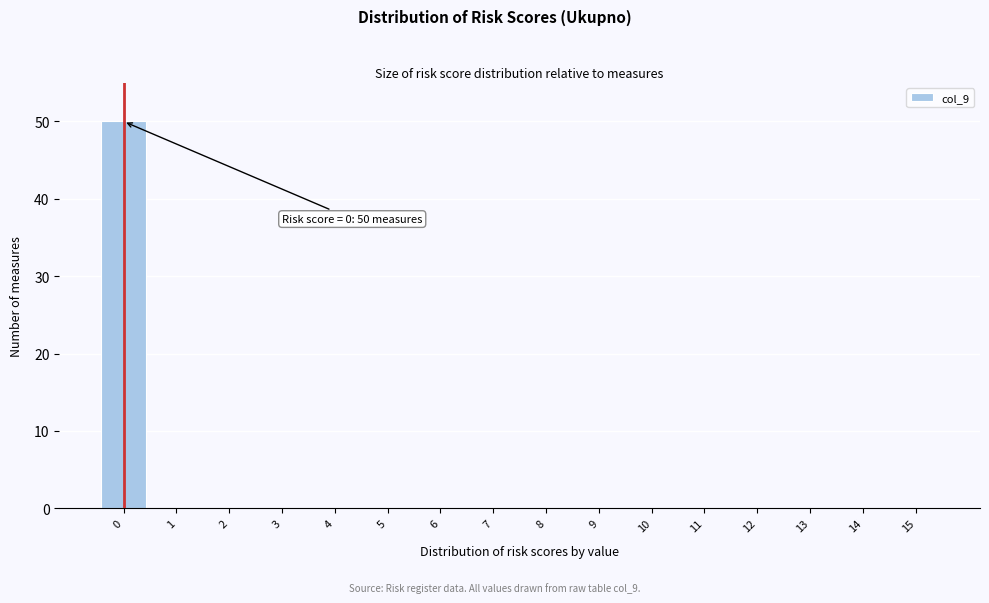

Which range on the x-axis has the tallest bar?

-0.5 to 0.5